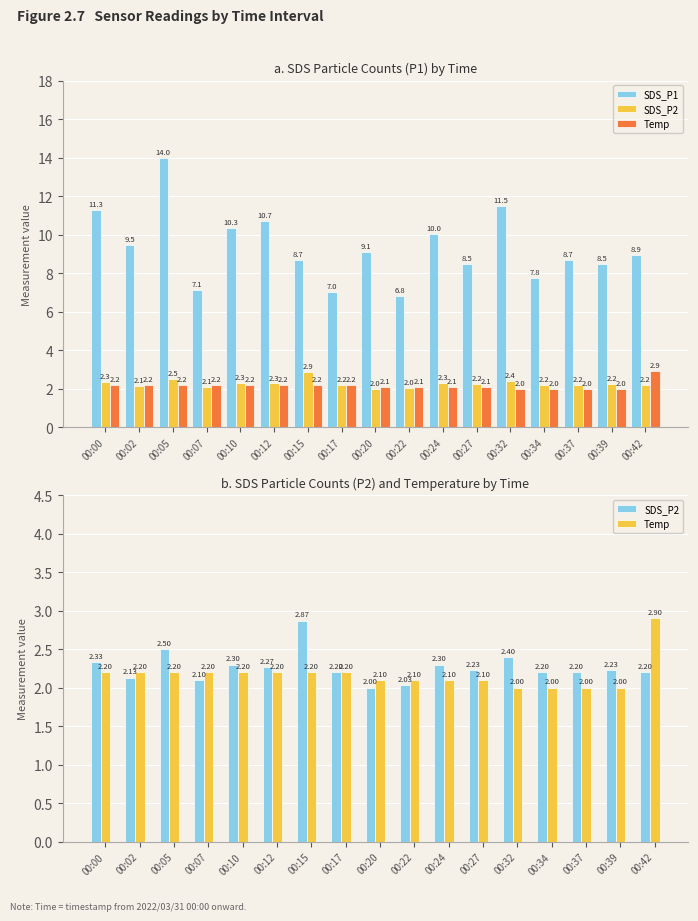

At 00:15, list the series in order from largest to smallest.

SDS_P1, SDS_P2, Temp